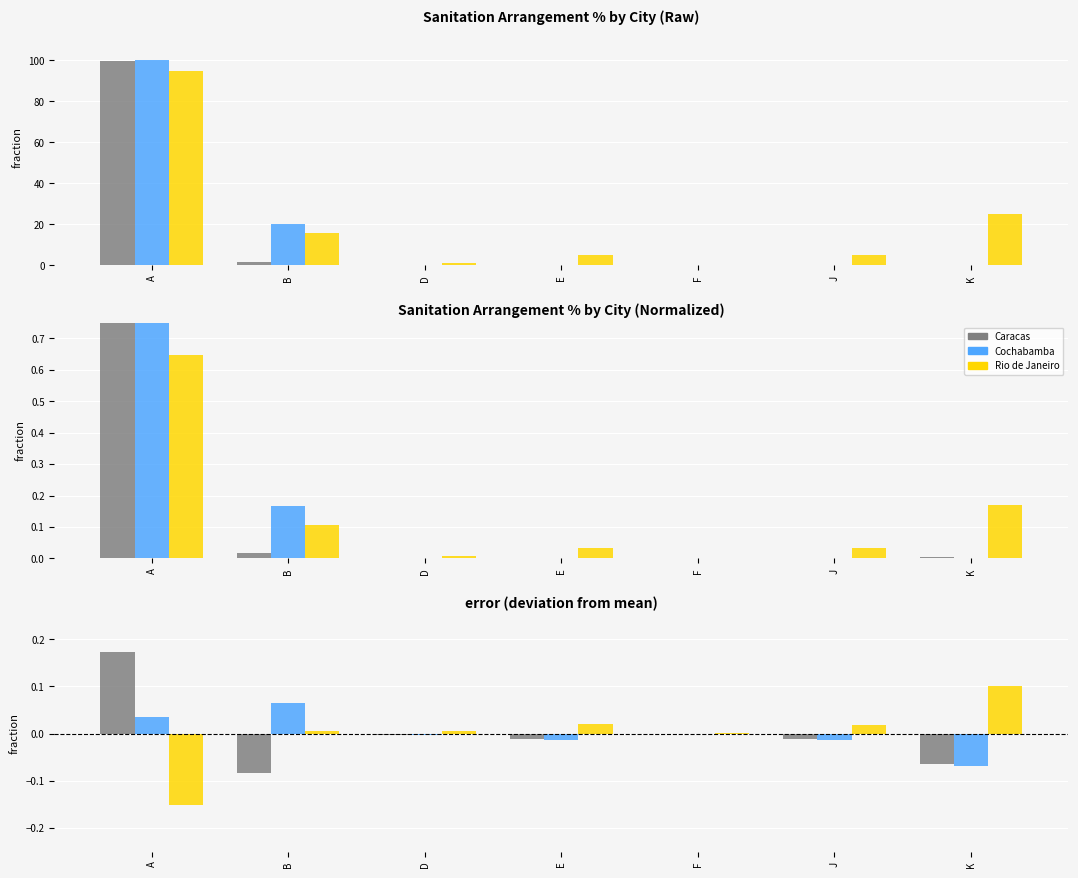

What is the difference between the Rio de Janeiro values at A and F?

0.2